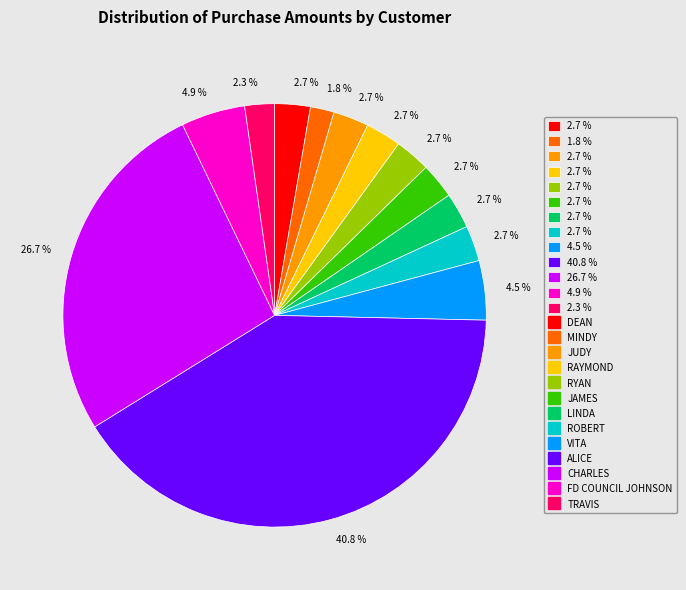

Is there any slice that represents more than half of the pie?

No